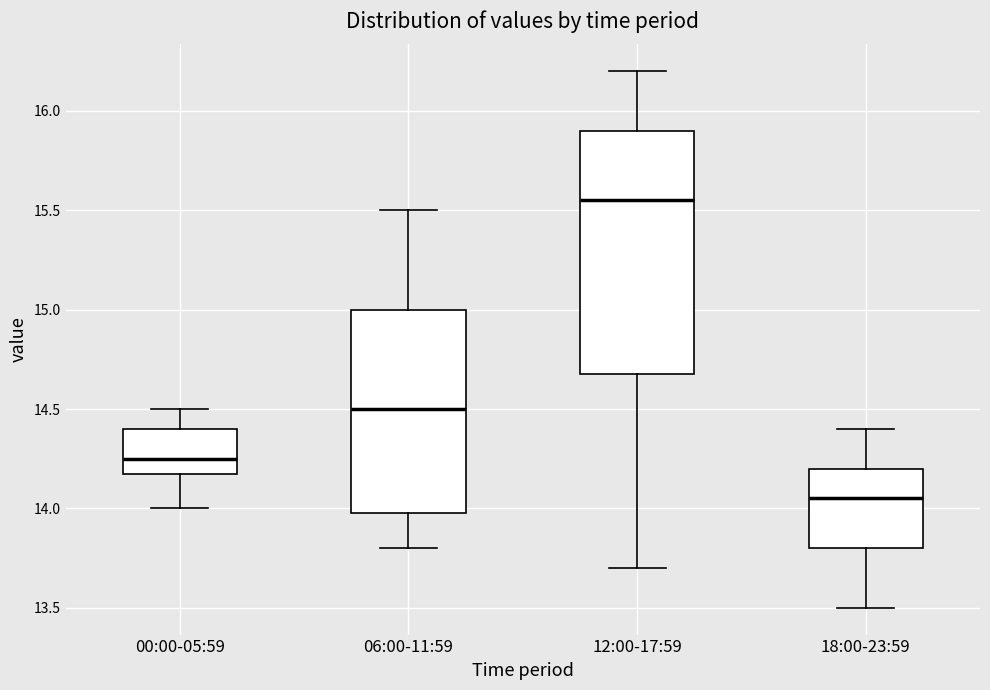

Reading left to right, transcribe this box plot: for each box, give where its median line is, the range the box spans, and where its two whiskers end, as read against the y-axis. The values are not printed on the chart, so give them approximately, as read against the axis.

00:00-05:59: median 14.25, box 14.20 to 14.40, whiskers 14.00 to 14.50
06:00-11:59: median 14.50, box 14.00 to 15.00, whiskers 13.80 to 15.50
12:00-17:59: median 15.55, box 14.70 to 15.90, whiskers 13.70 to 16.20
18:00-23:59: median 14.05, box 13.80 to 14.20, whiskers 13.50 to 14.40